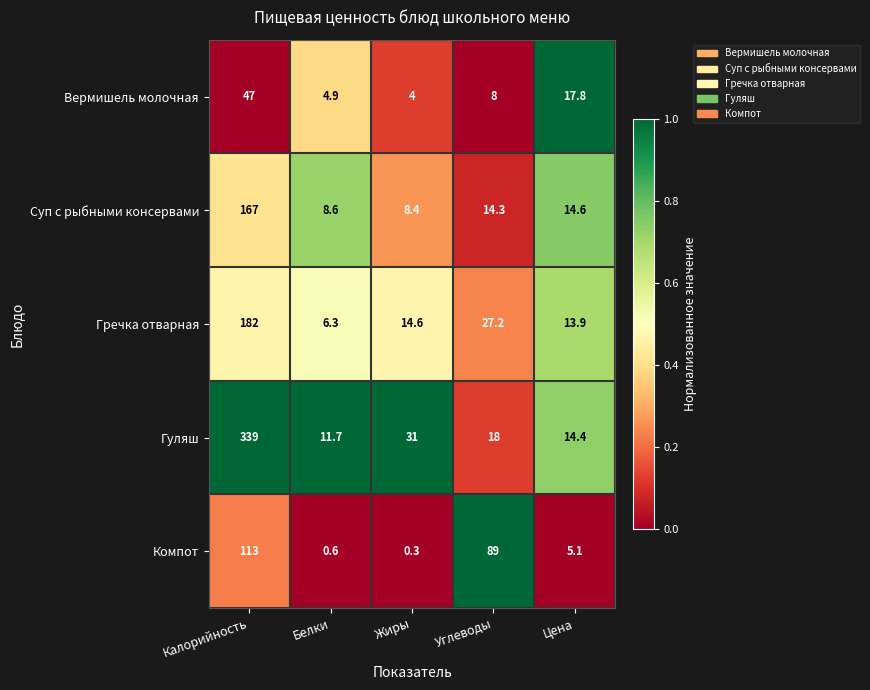

Where does the Гречка отварная series first go above 14?

Калорийность